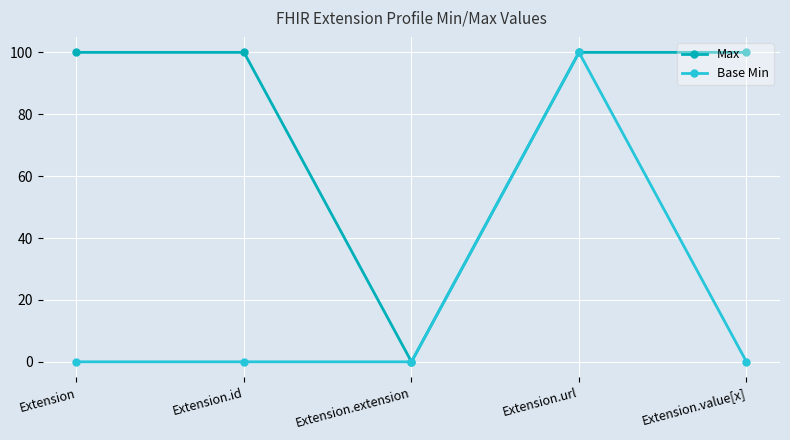

Is it true that Max equals 143 at Extension.value[x]?

False